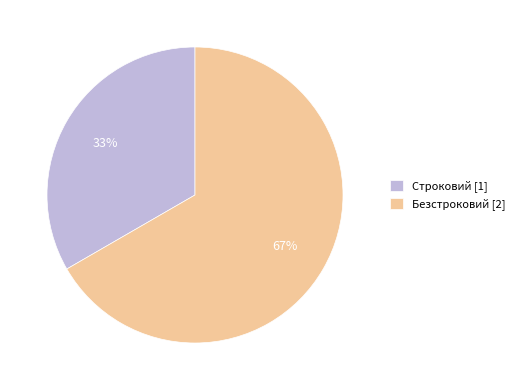

What is the largest slice in the pie chart?

Безстроковий